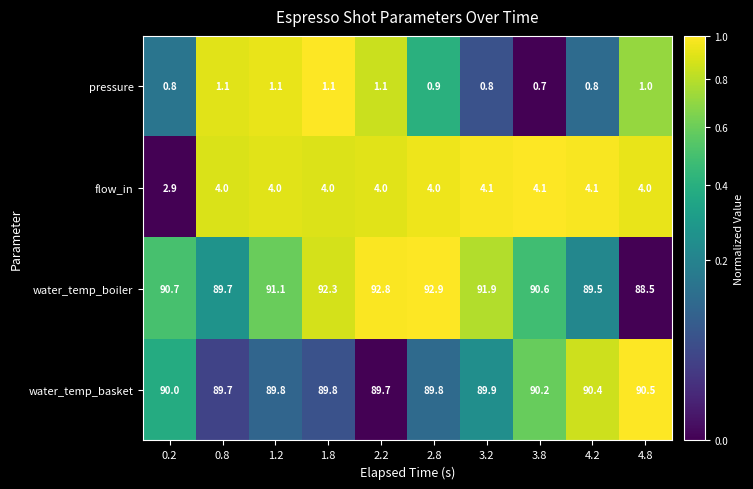

The flow_in series shows 6.9 at 4.2. True or false?

False